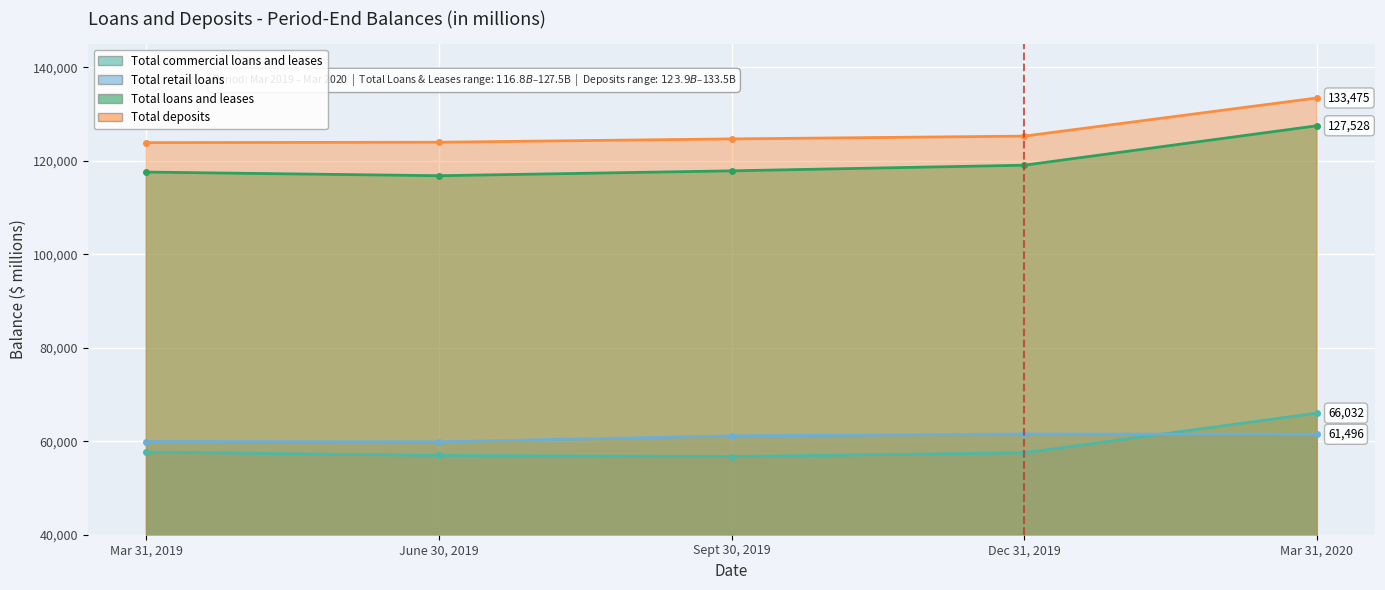

What position from the left is Dec 31, 2019?

4